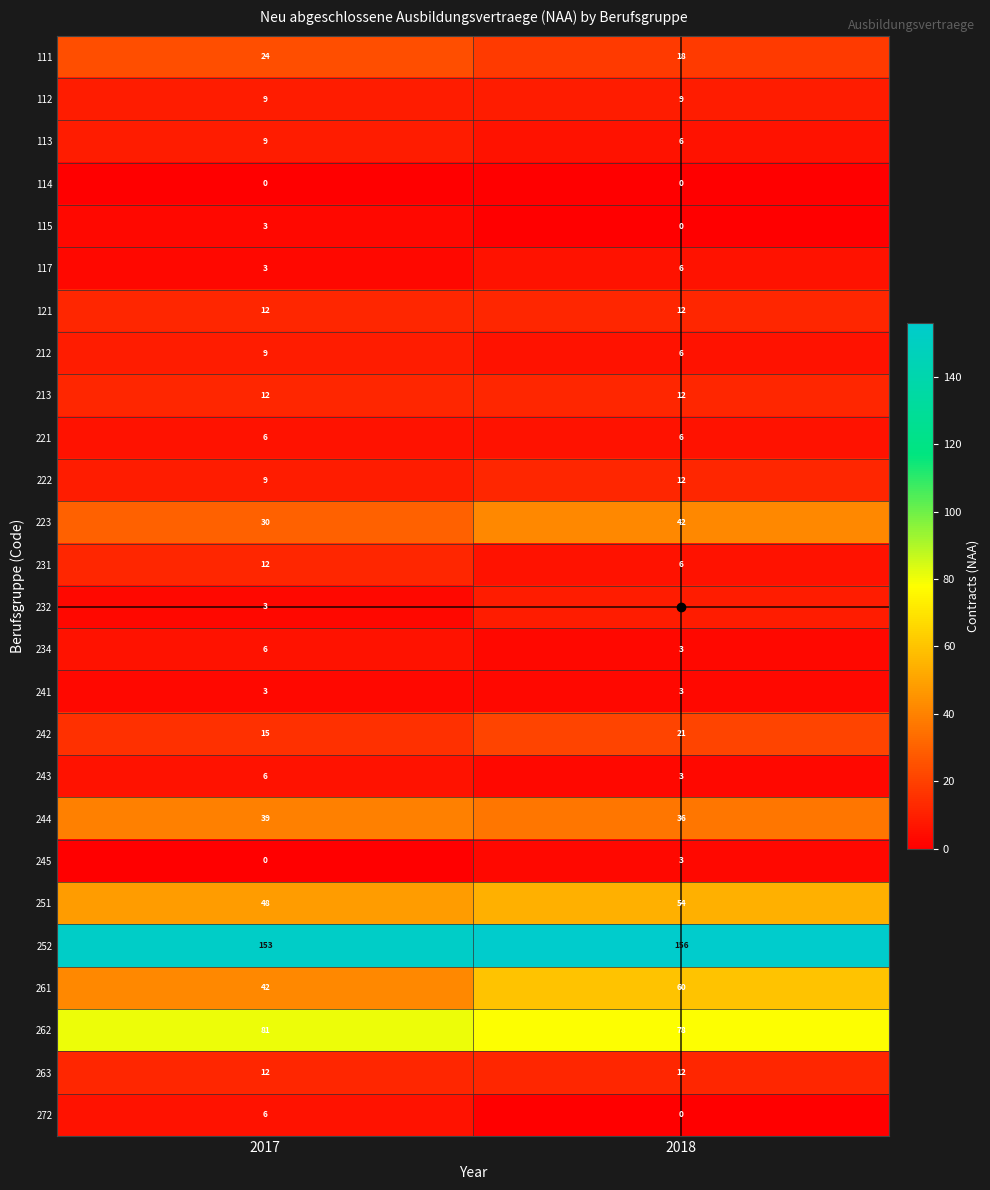

True or false: 242 has a value of 14 at 2018.

False